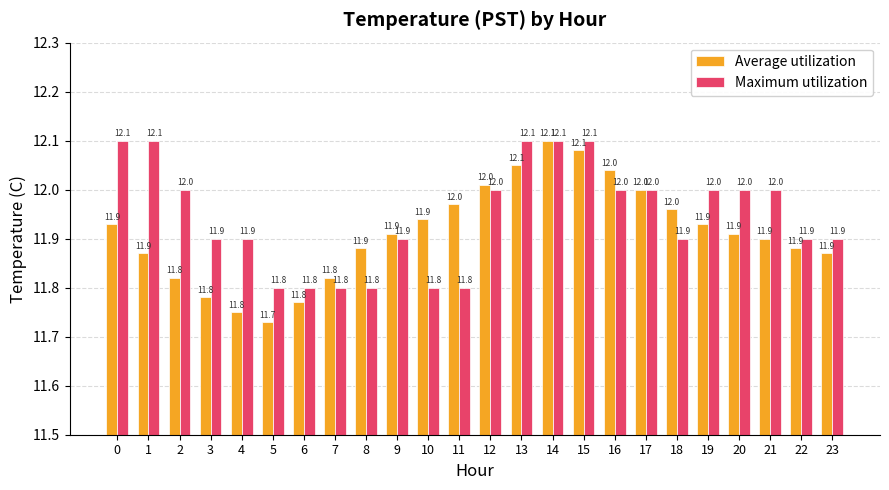

The Average utilization series shows 16.7 at 17. True or false?

False